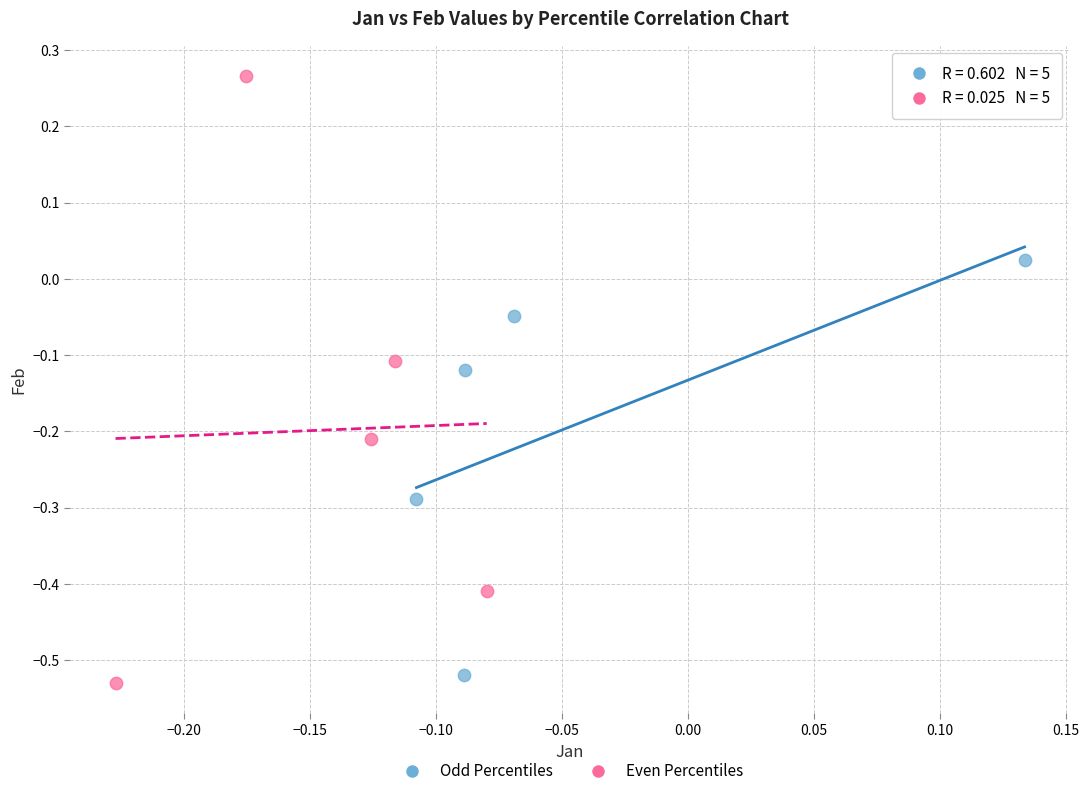

Which series reaches the maximum Y coordinate?

Even Percentiles